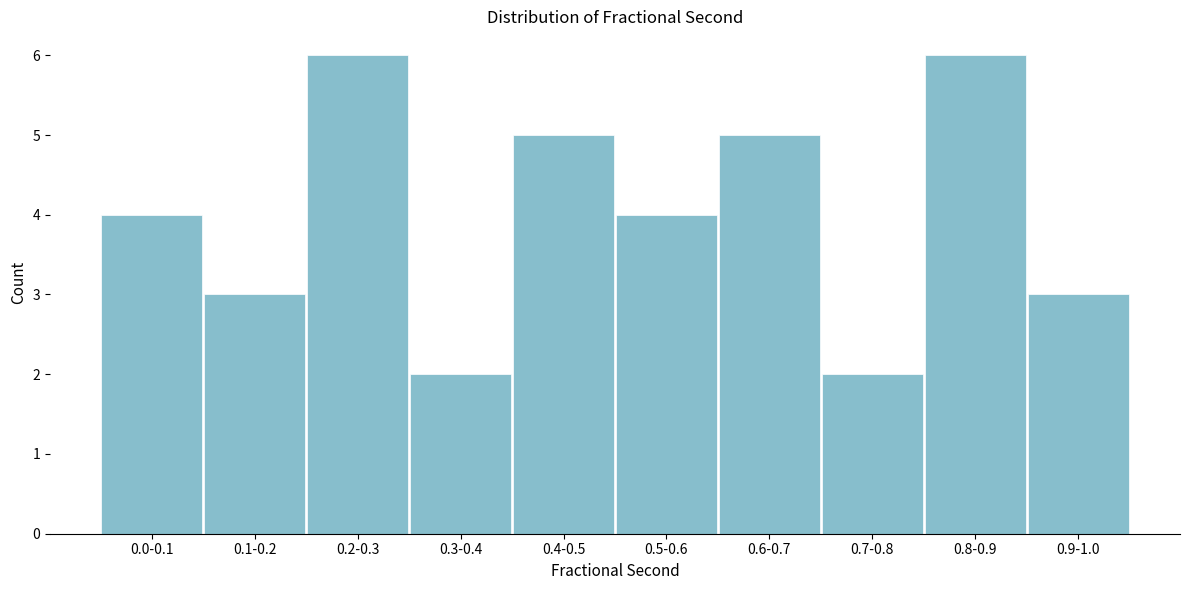

Reading right to left, extract all data points from this chart.

3	6	2	5	4	5	2	6	3	4